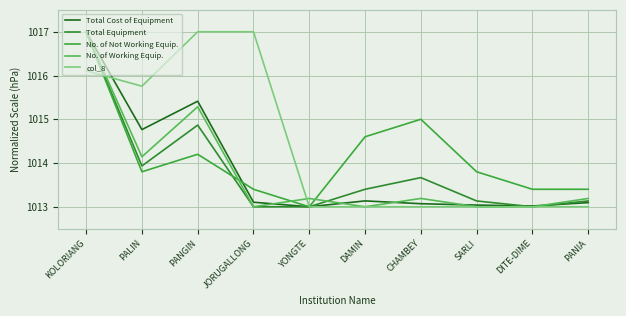

Rank the categories by col_8 value from lowest to highest.

YONGTE, DAMIN, CHAMBEY, SARLI, DITE-DIME, PANIA, PALIN, KOLORIANG, PANGIN, JORUGALLONG